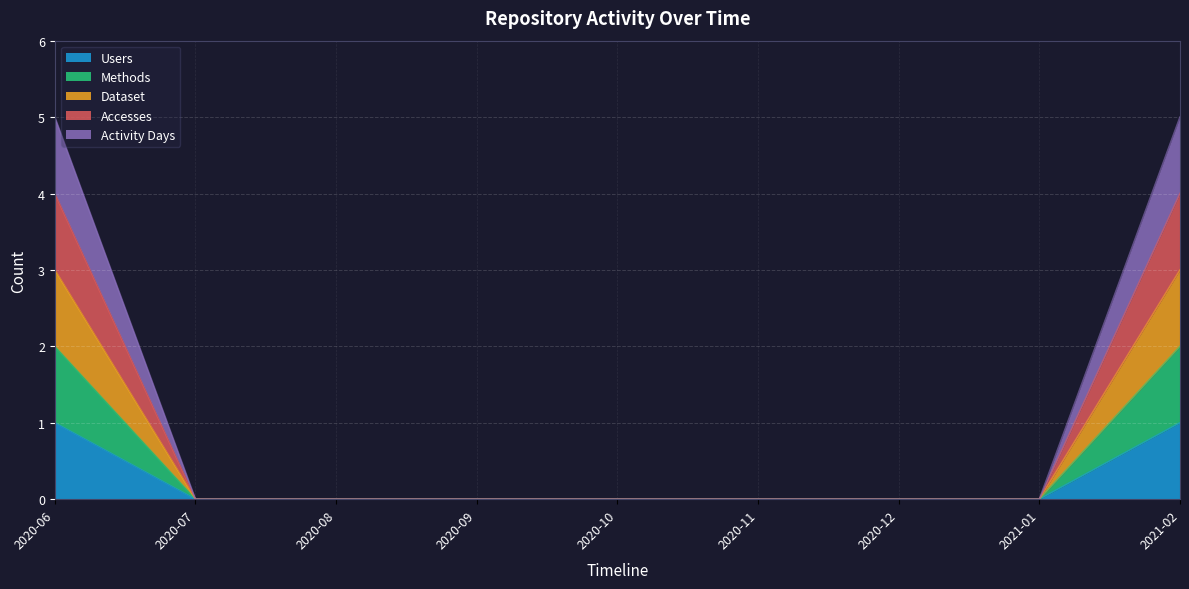

Between 2020-06 and 2020-08, which is larger?

2020-06